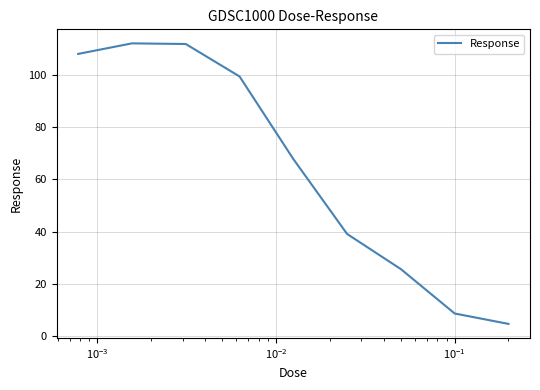

What is the greatest value displayed?

112.1